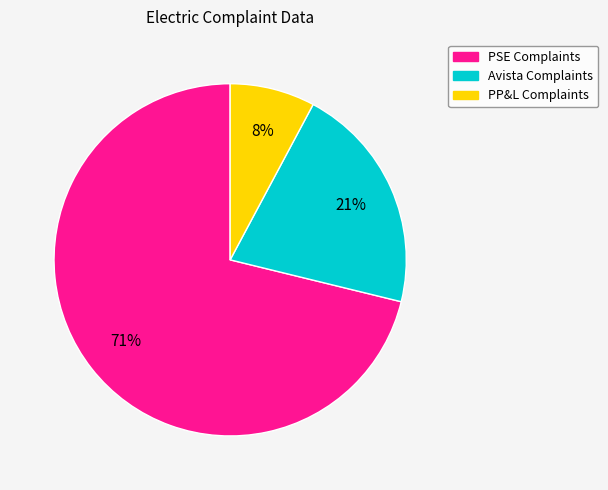

How many slices are in this pie chart?

3